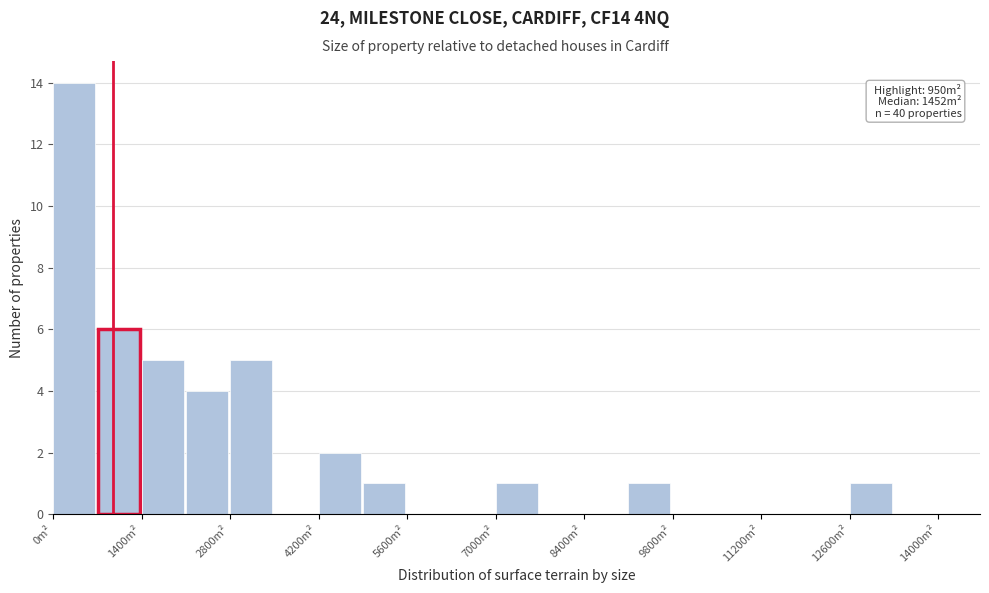

Around what value on the x-axis is the tallest bar? Give the approximate position of its centre, as read against the axis.

400